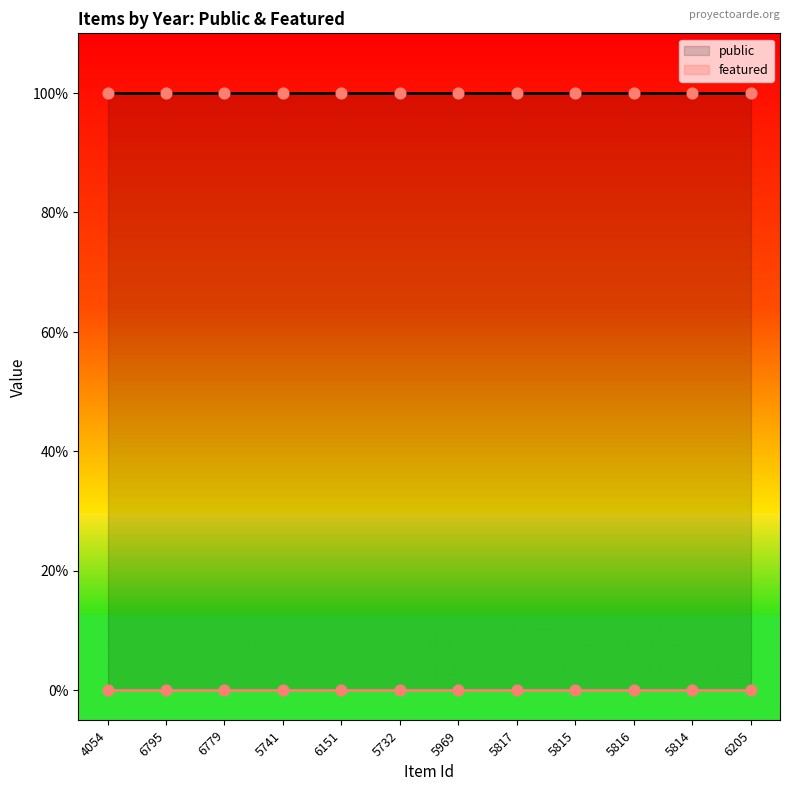

Is the value of public at 6795 greater than the value of featured at 5732?

Yes